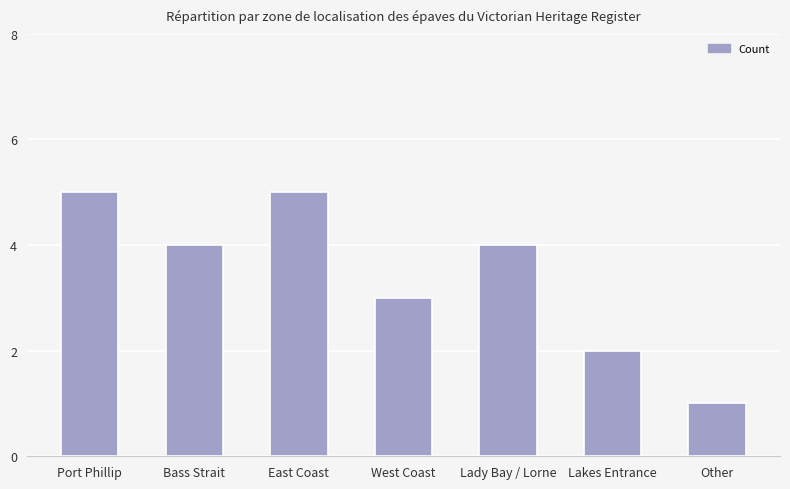

Read the value at Lady Bay / Lorne.

4